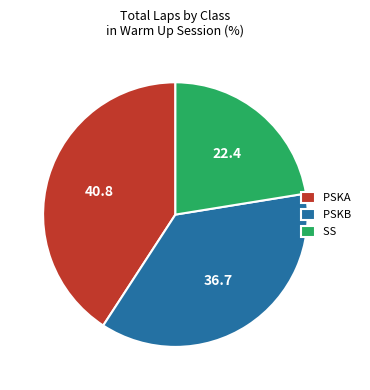

Do PSKA and SS together represent more than half of the pie?

Yes